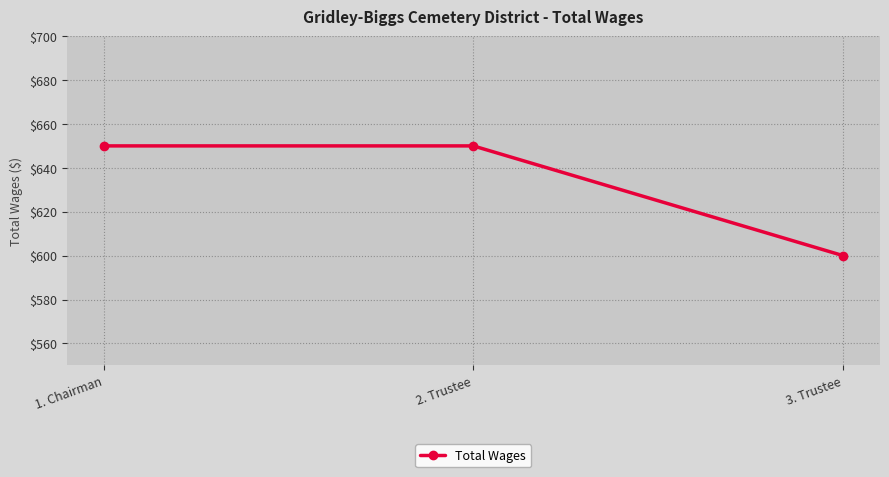

What value does the data have at 3. Trustee, to the nearest 5?

600